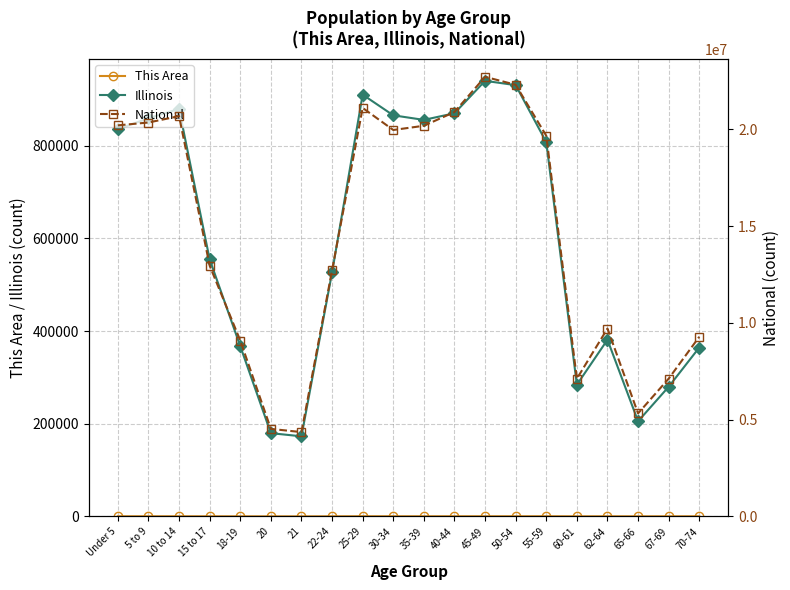

Count the number of categories in the chart.

20